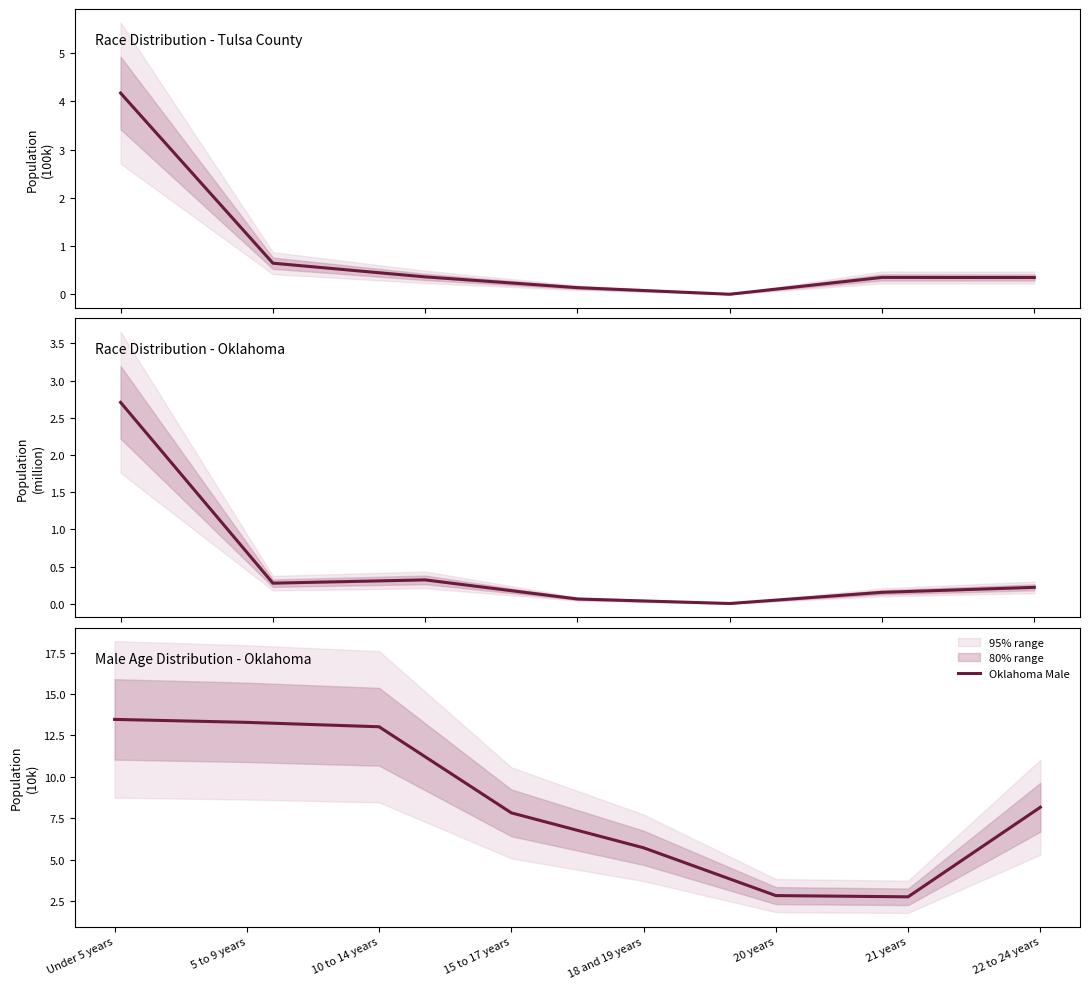

True or false: Oklahoma has more than 1 points higher than both neighbors.

False